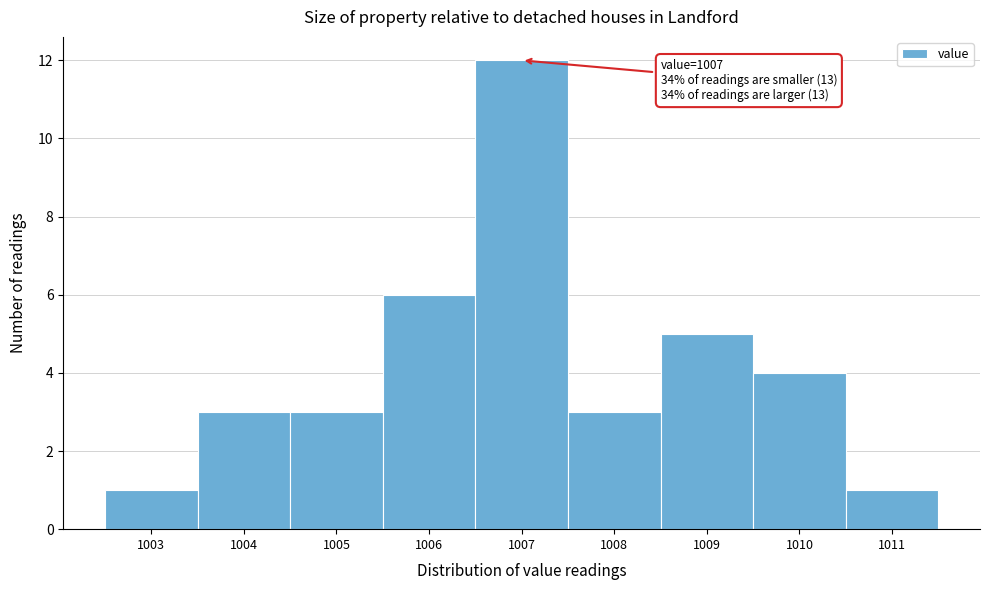

Over which range of the x-axis is the bar tallest?

1006.5 to 1007.5